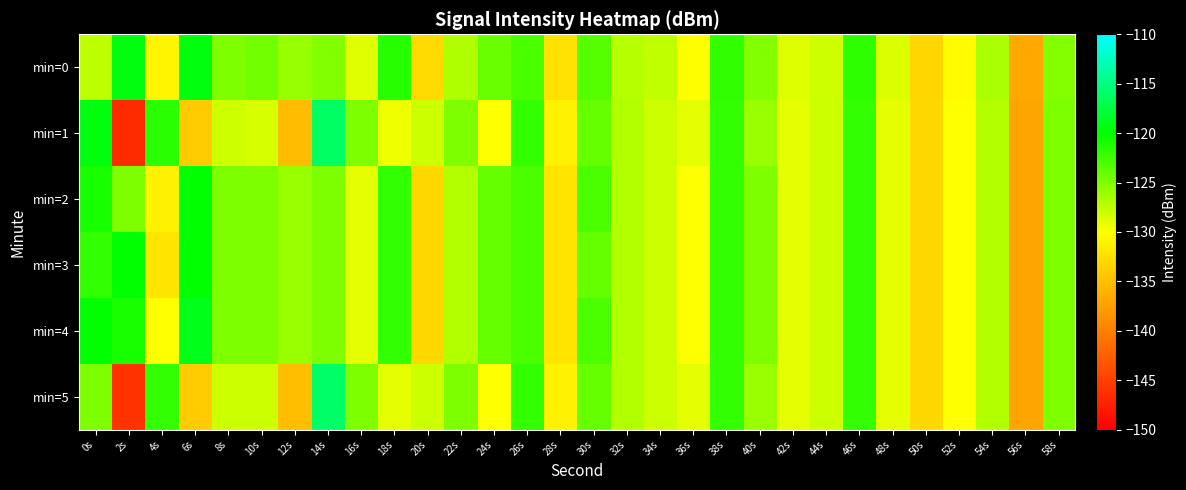

Which category has the highest value across all series?

14s